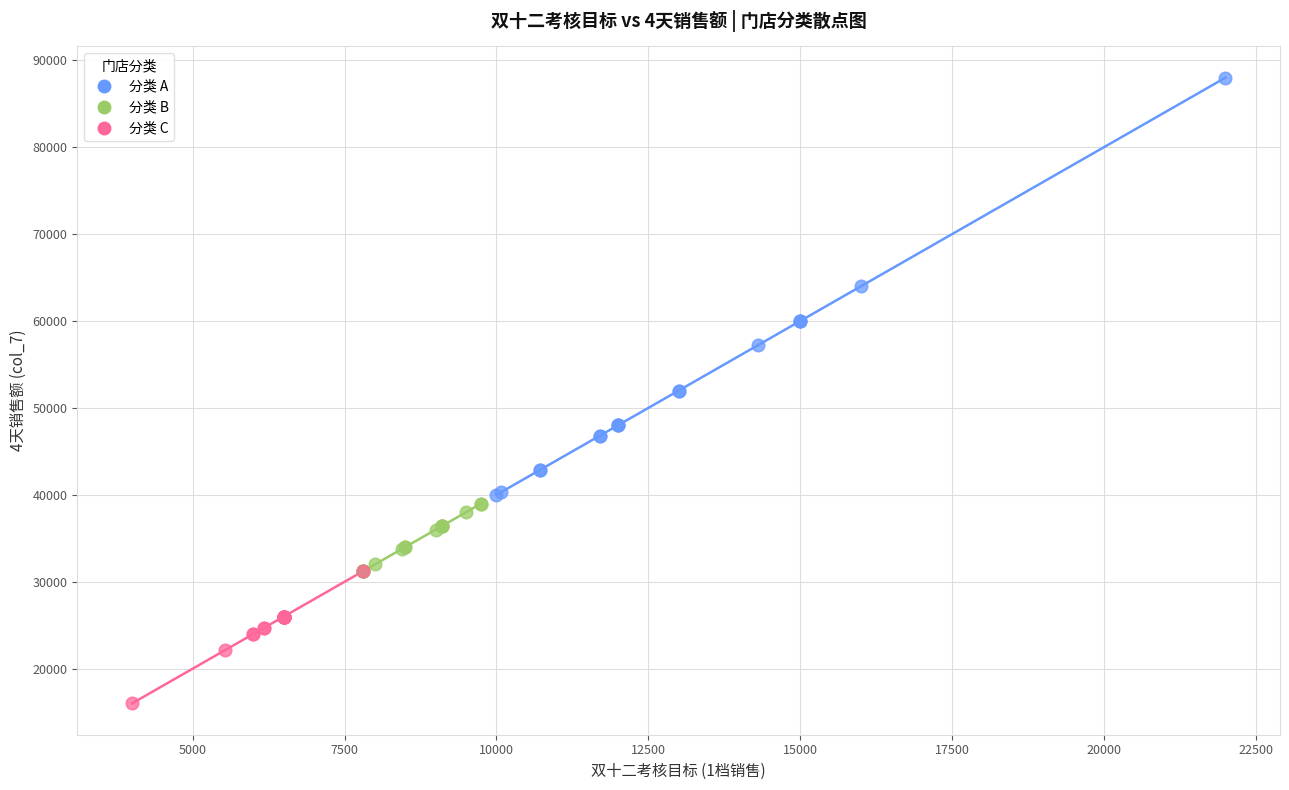

Which series reaches the maximum Y coordinate?

分类 A